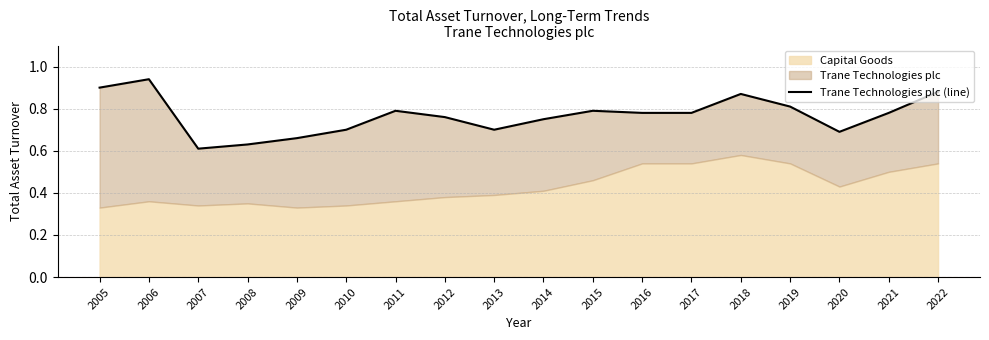

What is the greatest value displayed?

0.9